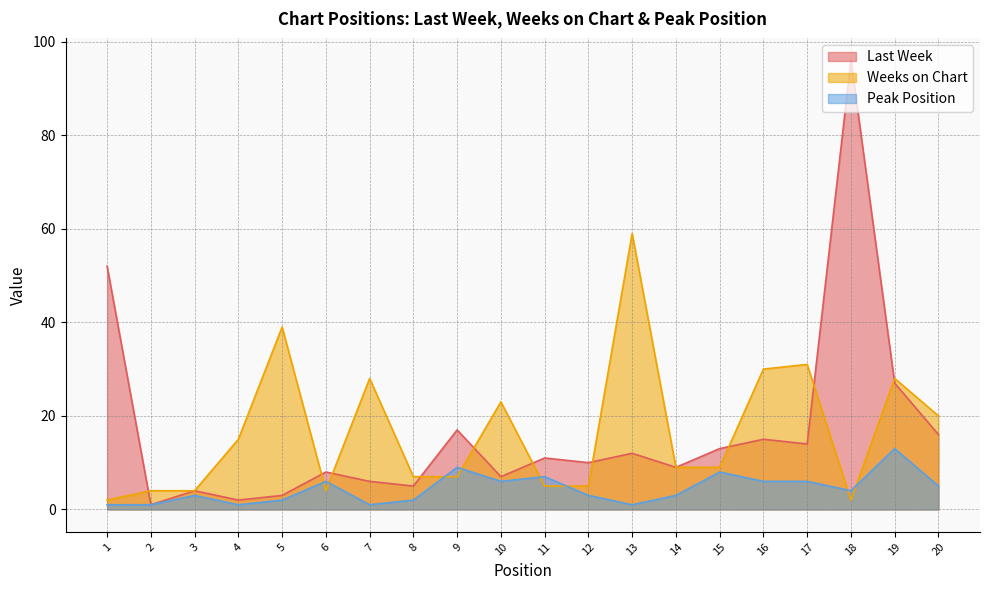

In Weeks on Chart, how many points are higher than both neighbors (excluding endpoints)?

6